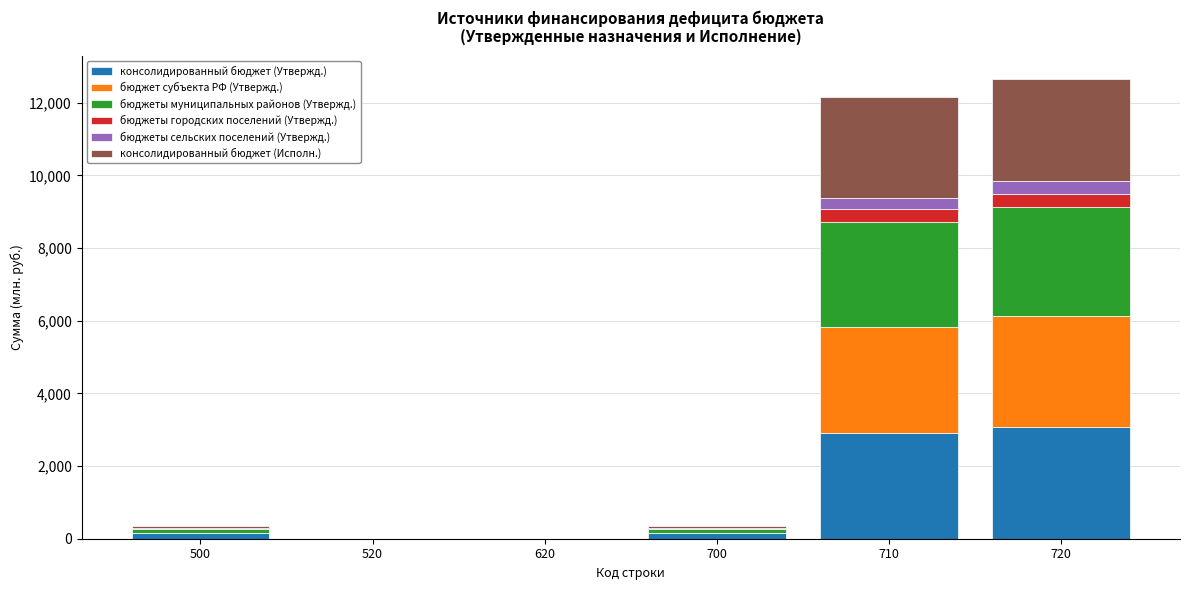

What are all the series names shown in the legend?

консолидированный бюджет (Утвержд.), бюджет субъекта РФ (Утвержд.), бюджеты муниципальных районов (Утвержд.), бюджеты городских поселений (Утвержд.), бюджеты сельских поселений (Утвержд.), консолидированный бюджет (Исполн.)